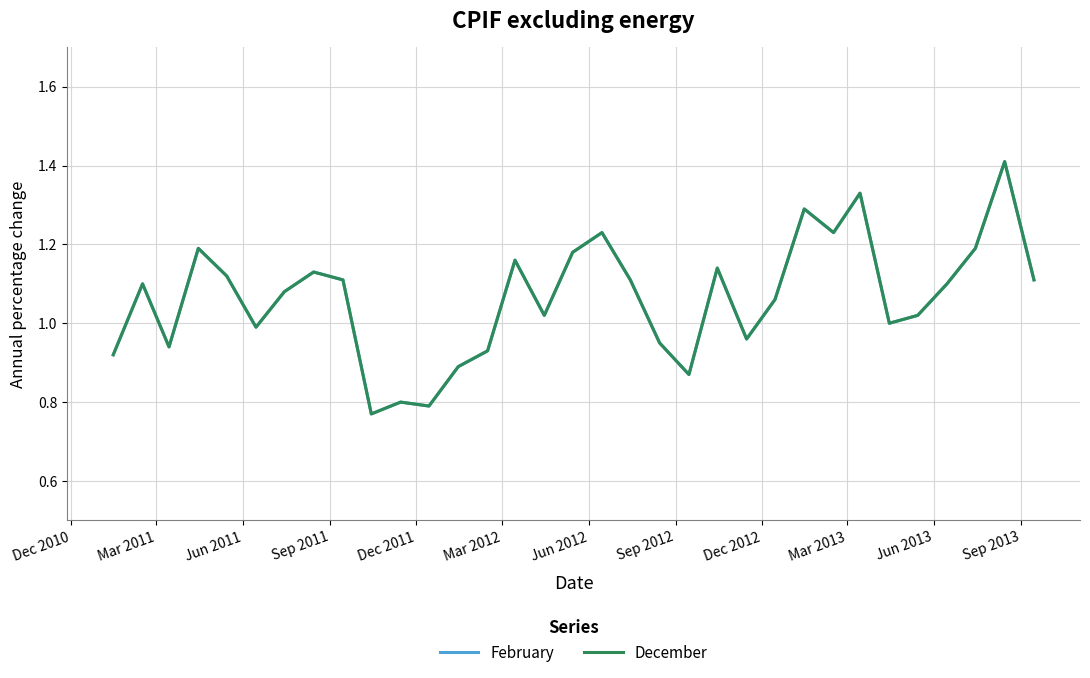

What is the value of the February point at the 30th from the left?

1.1